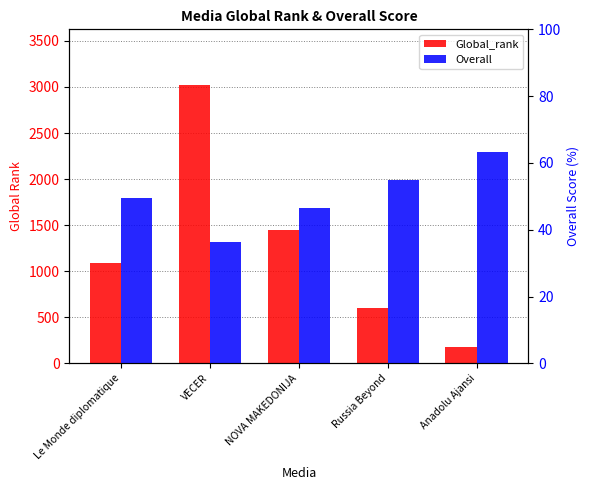

At which category is the sum across all series the highest?

VECER